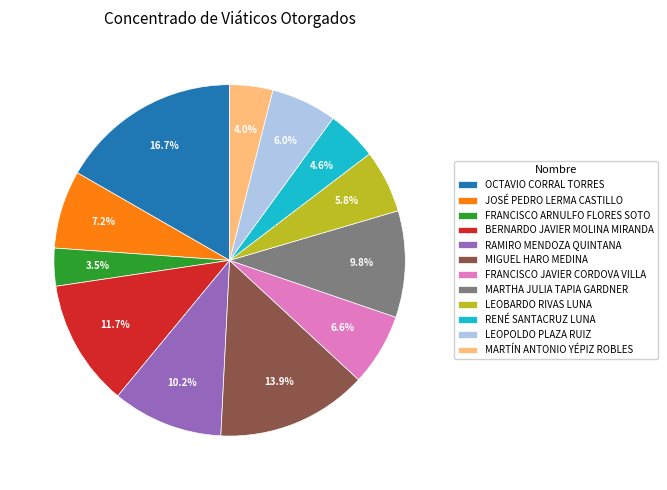

How many slices are in this pie chart?

12